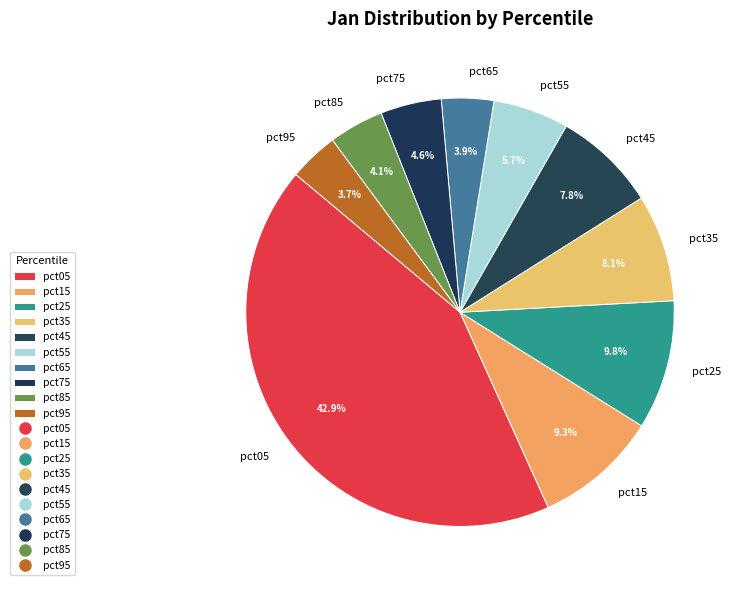

What percentage is the pct65 slice, to the nearest percent?

4%